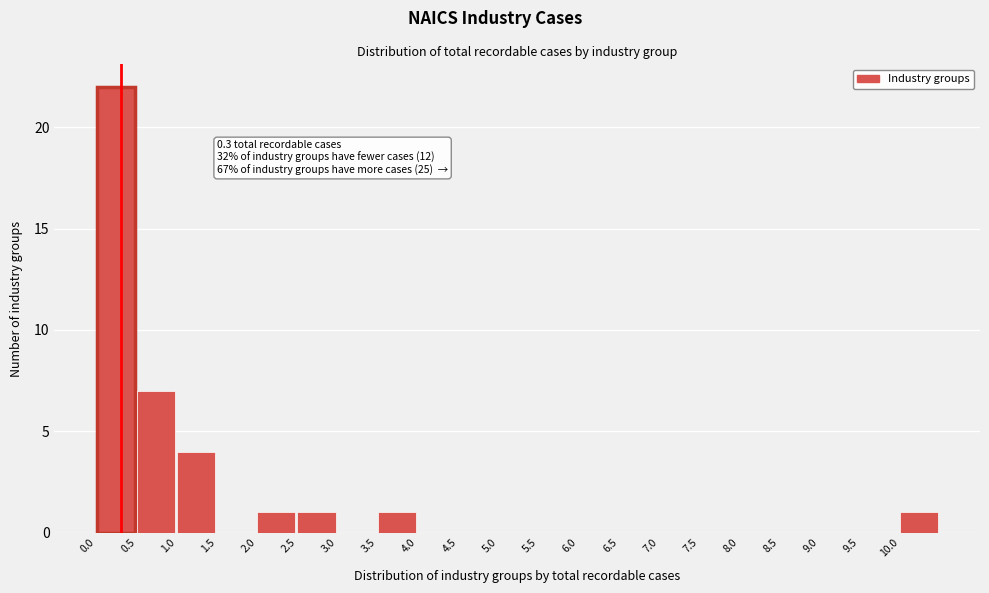

Over which range of the x-axis is the bar tallest?

0.0 to 0.5